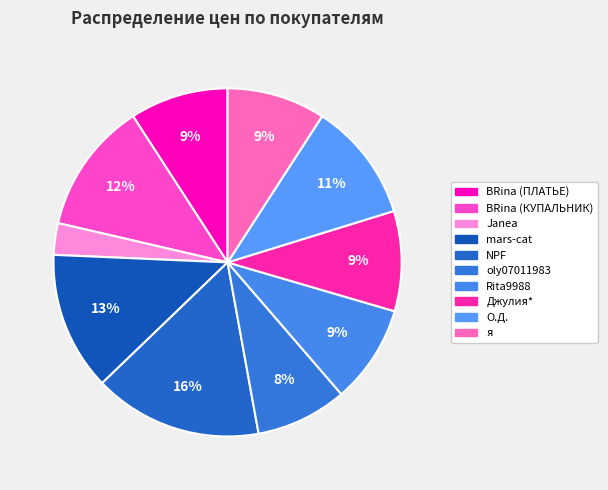

What percentage is the NPF slice, to the nearest percent?

16%